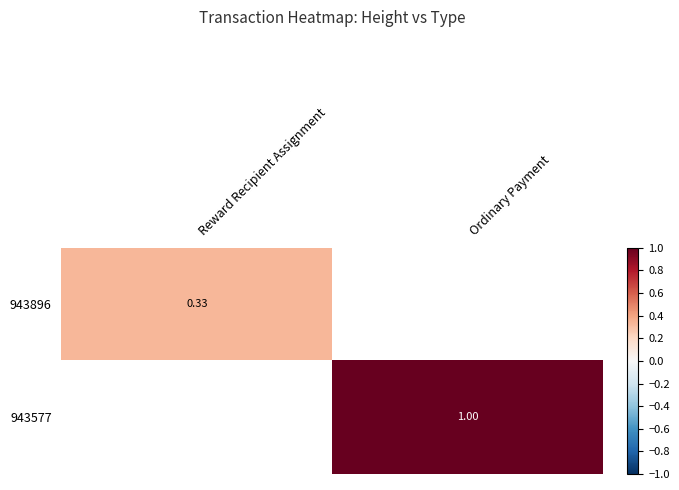

How many positive values does the 943896 series have?

1